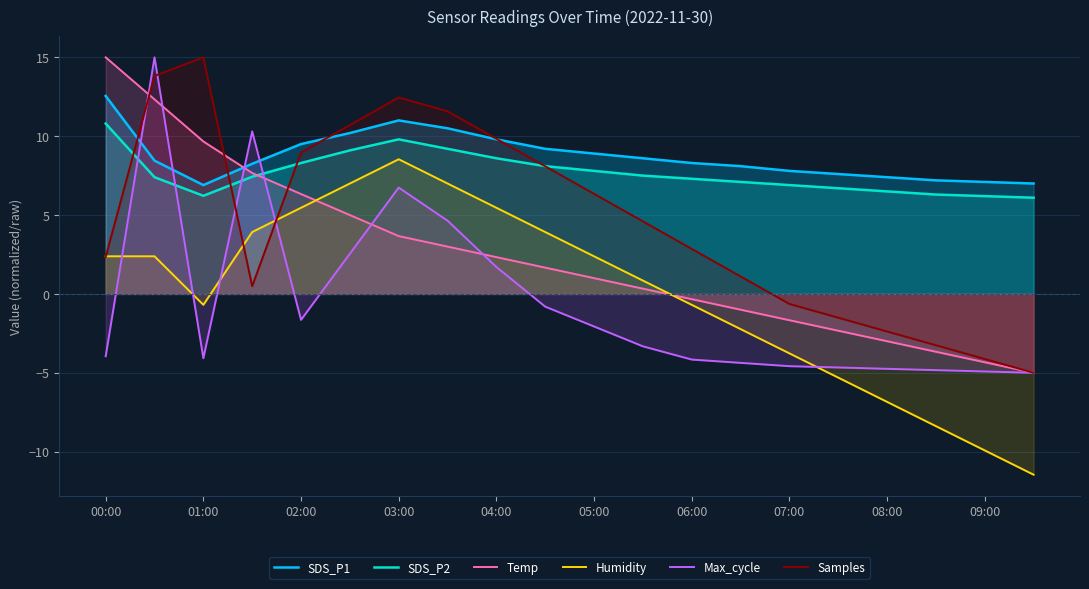

True or false: SDS_P1 and SDS_P2 intersect in this chart.

False